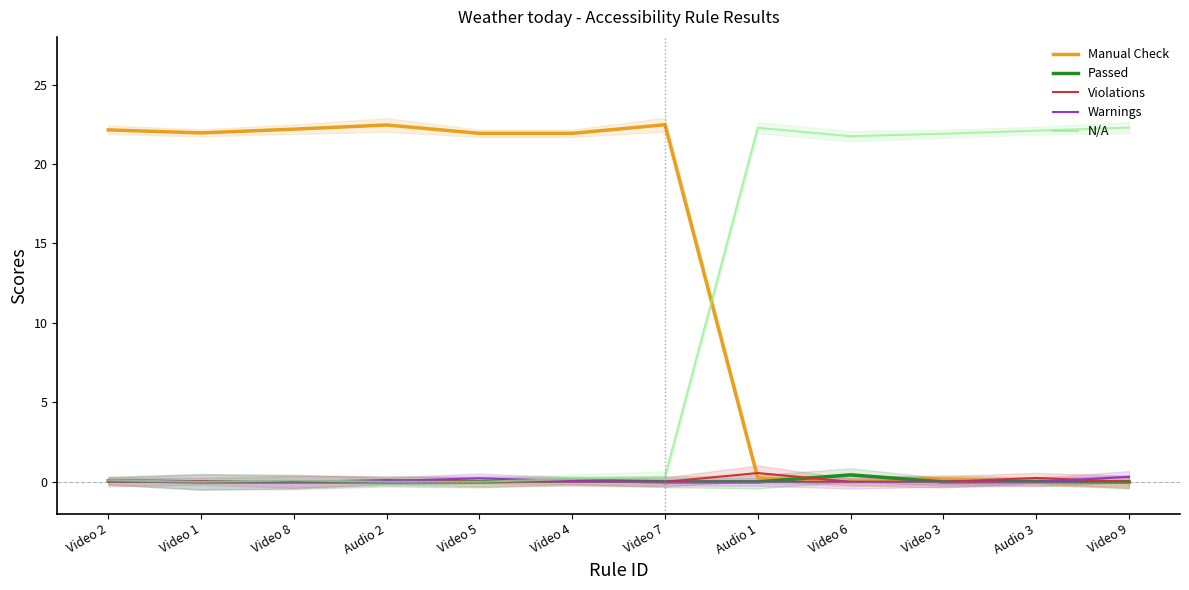

What is the sum of the Manual Check values at Video 3 and Video 7?

22.6